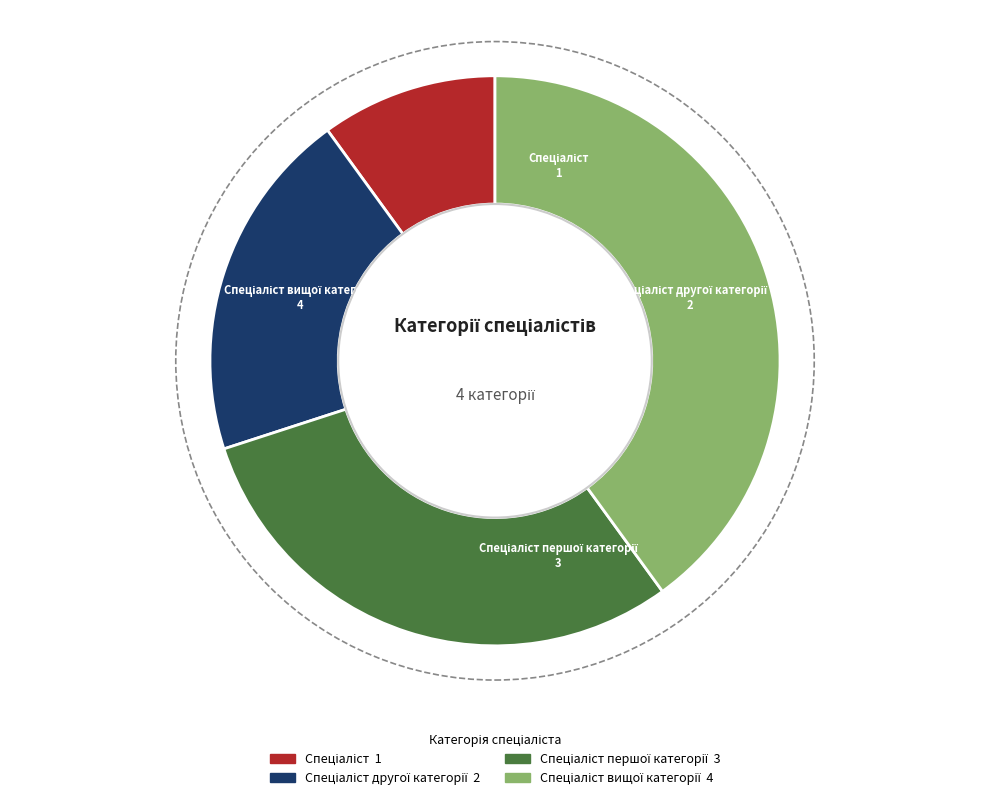

Does any single category account for the majority?

No